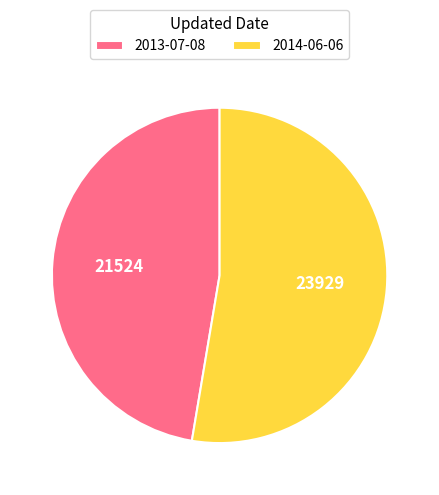

Count the number of slices in the pie.

2